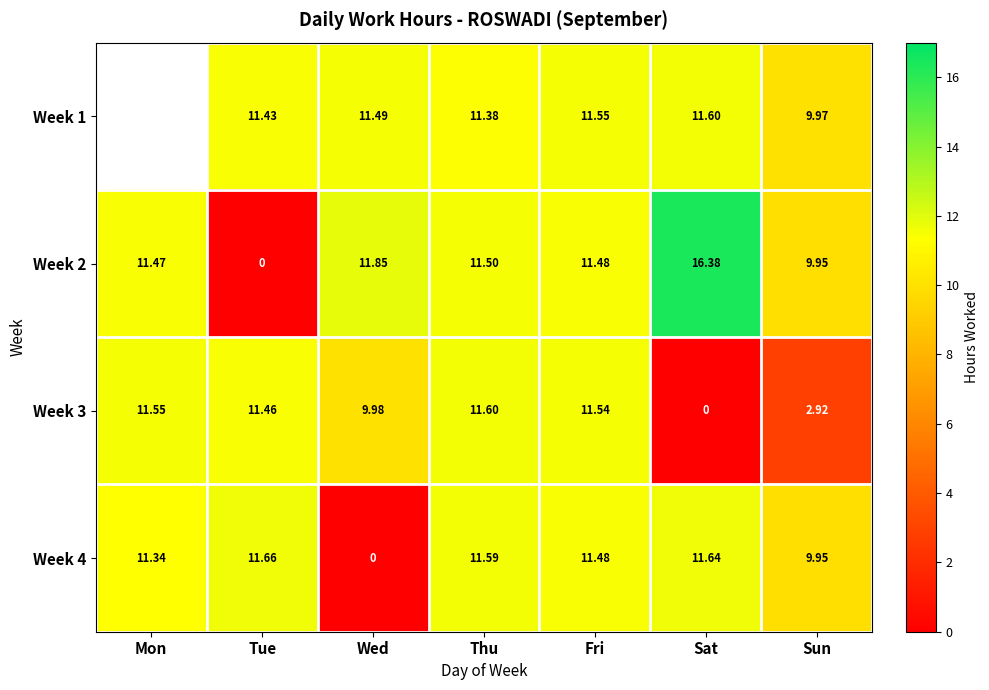

What is the difference between the second highest and minimum values in the Week 4 series?

11.6